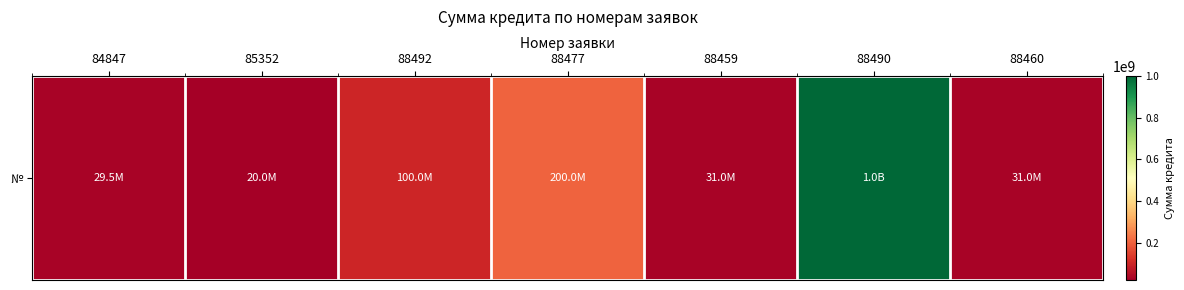

The value at 88490 is 1000000000. True or false?

True